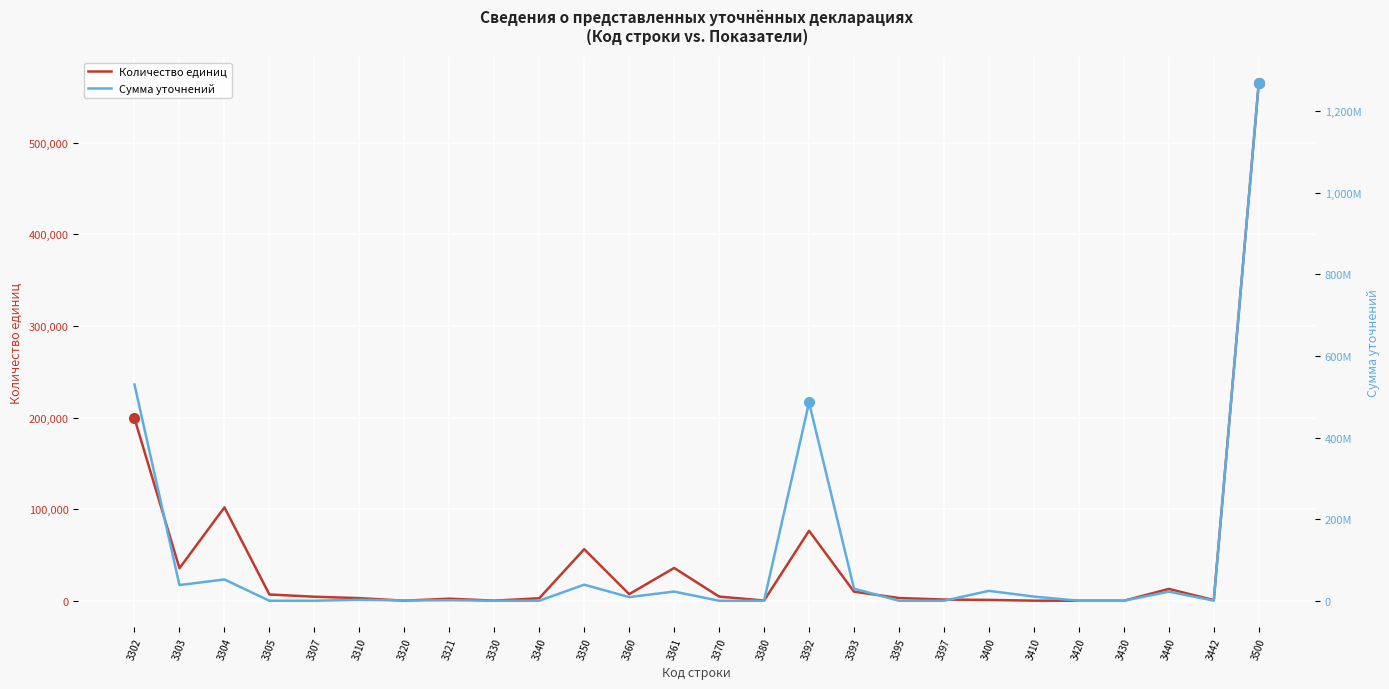

What is the value of the Количество единиц point at the 9th from the left?

104